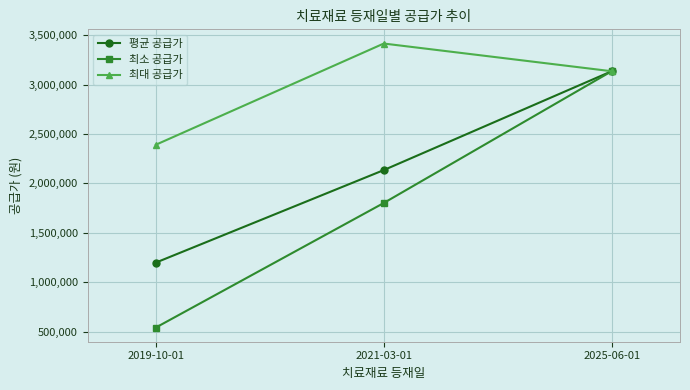

At which label is 최소 공급가 closest to 1838530?

2021-03-01